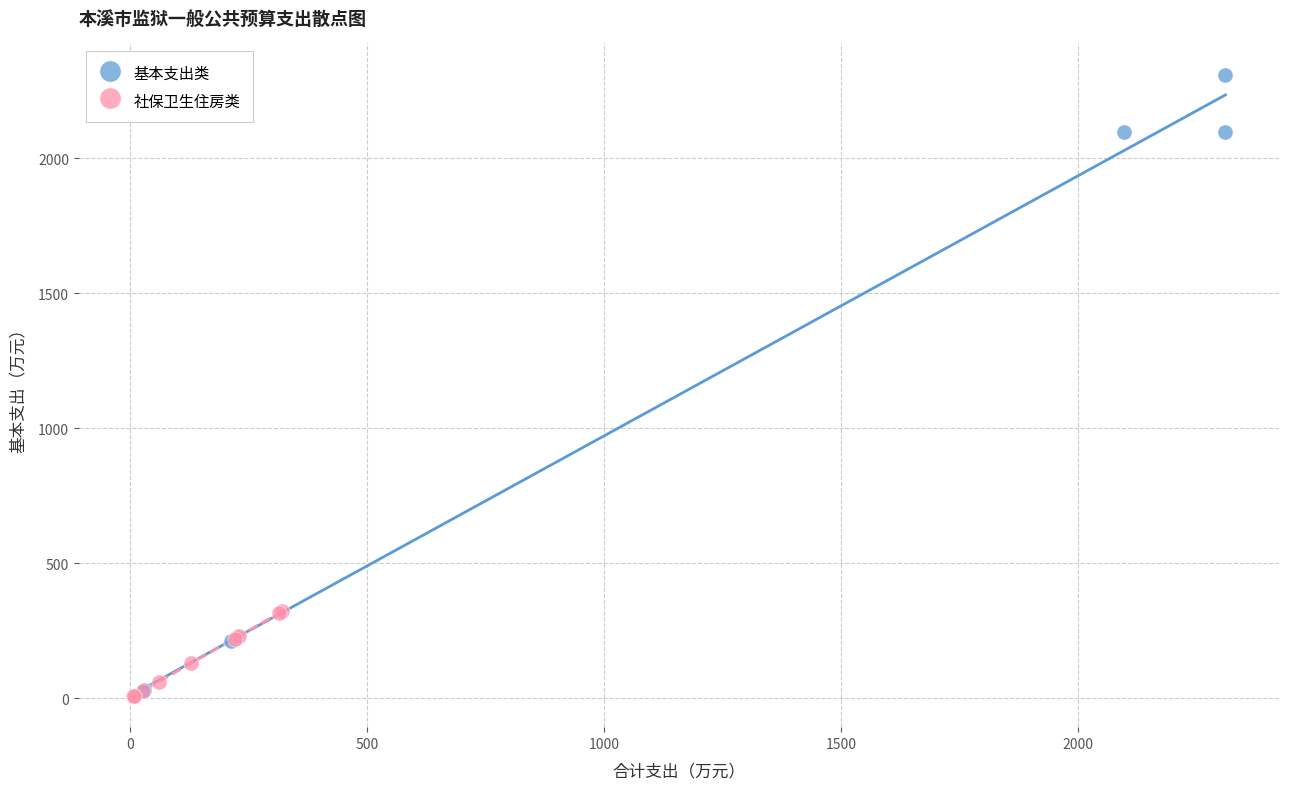

Which series contains the highest Y value?

基本支出类